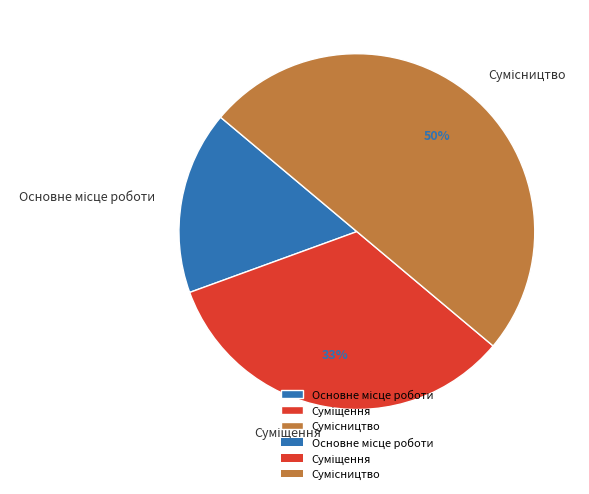

To the nearest percent, what is the difference between the largest and smallest slice percentages?

33%